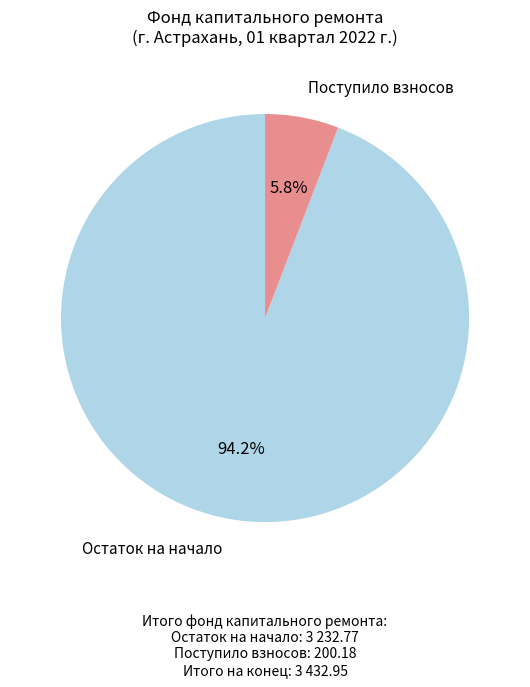

Count the number of slices in the pie.

2